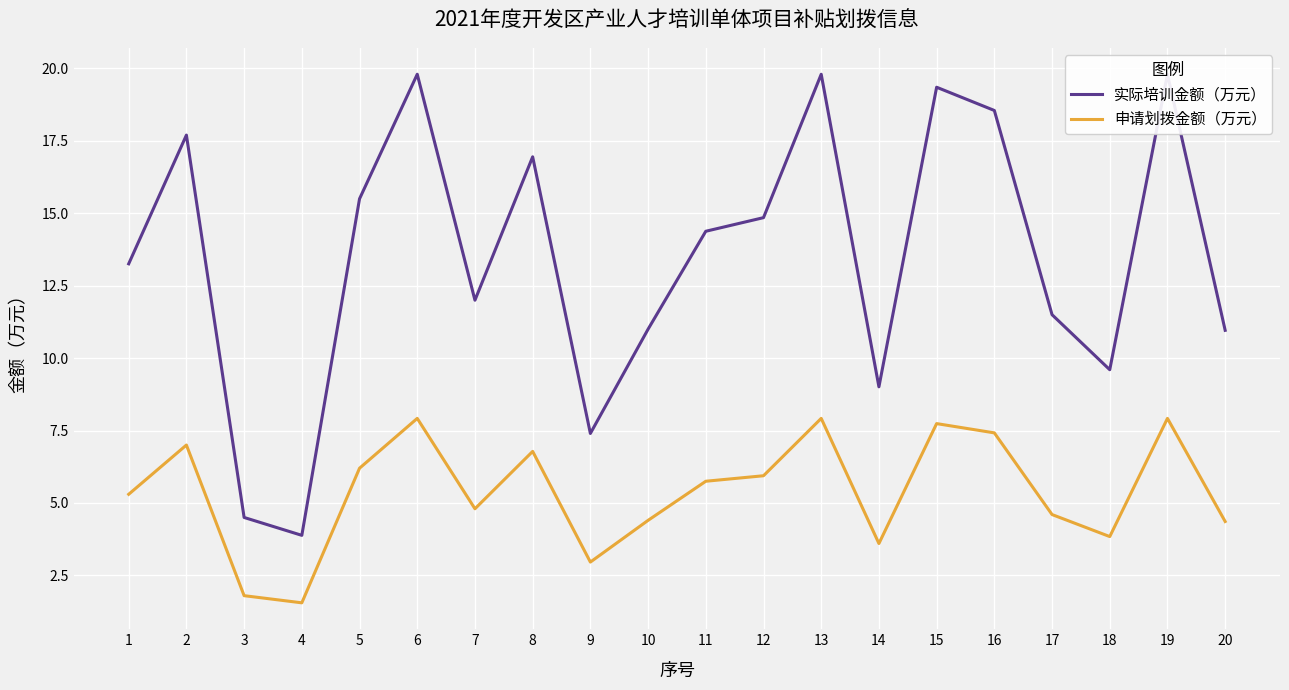

At 6, list the series in order from smallest to largest.

申请划拨金额（万元）, 实际培训金额（万元）